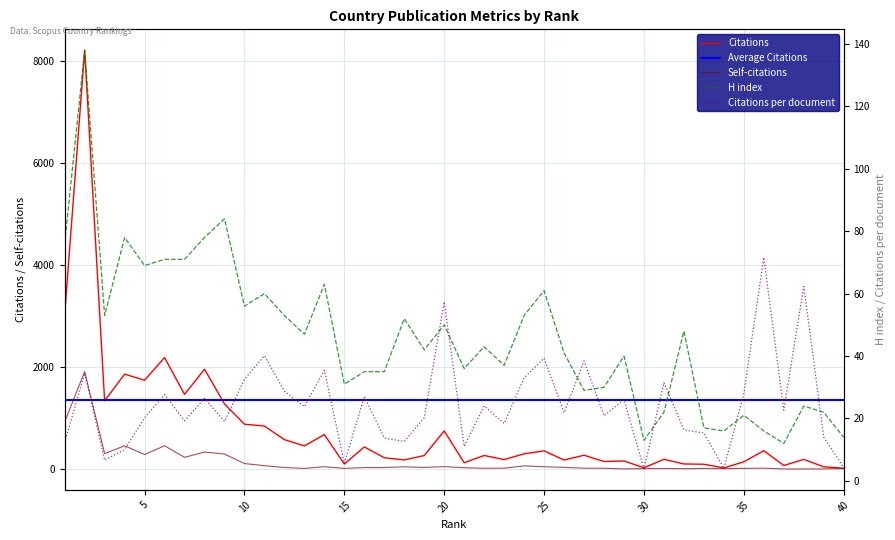

At which category is the sum across all series the highest?

2